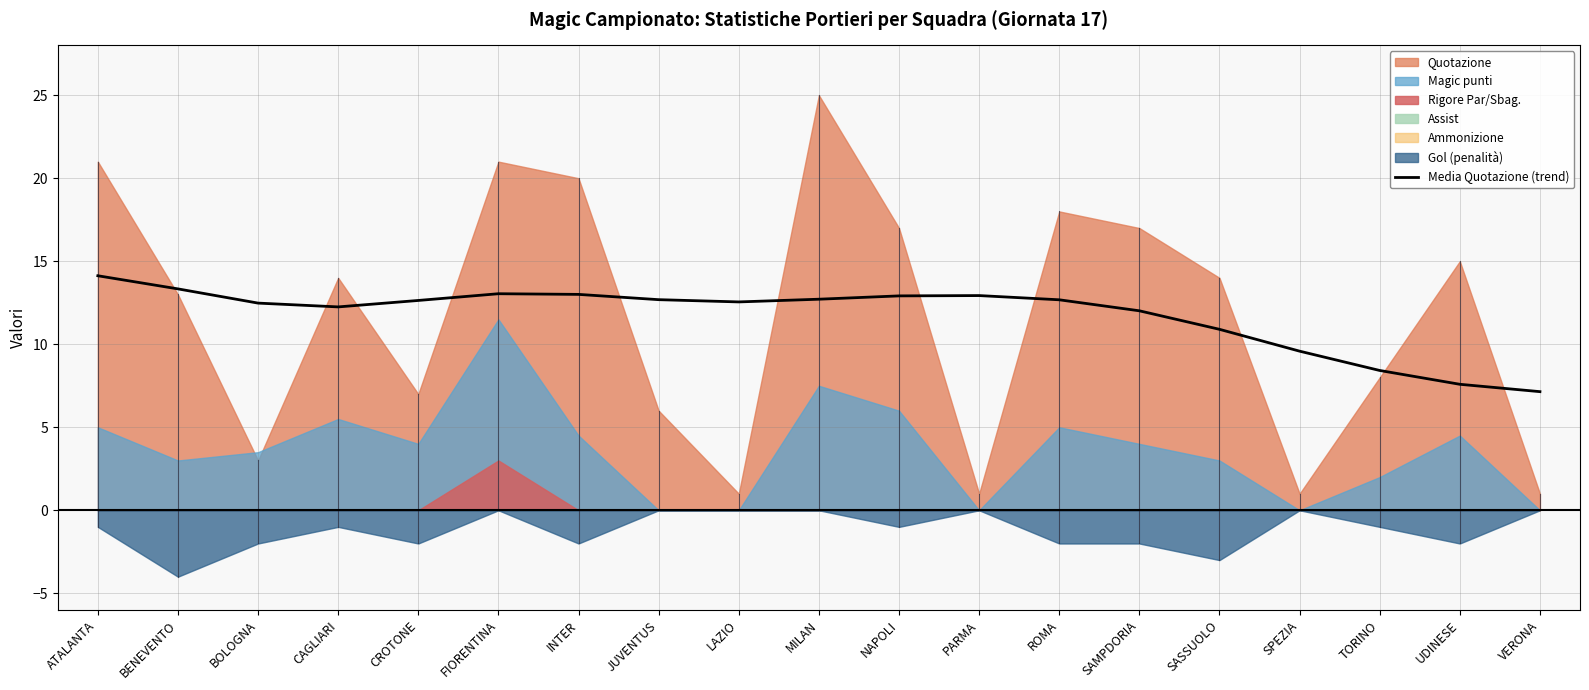

What value does the Media Quotazione (trend) series have at SAMPDORIA?

12.0